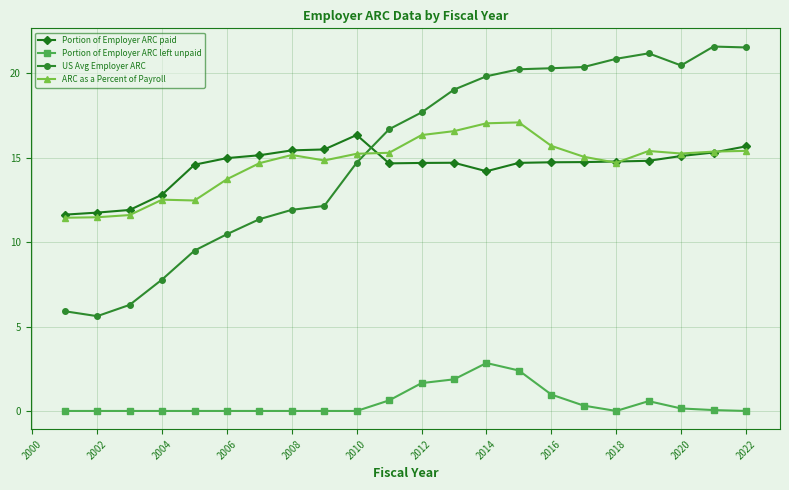

True or false: Portion of Employer ARC paid and ARC as a Percent of Payroll cross at least once.

True